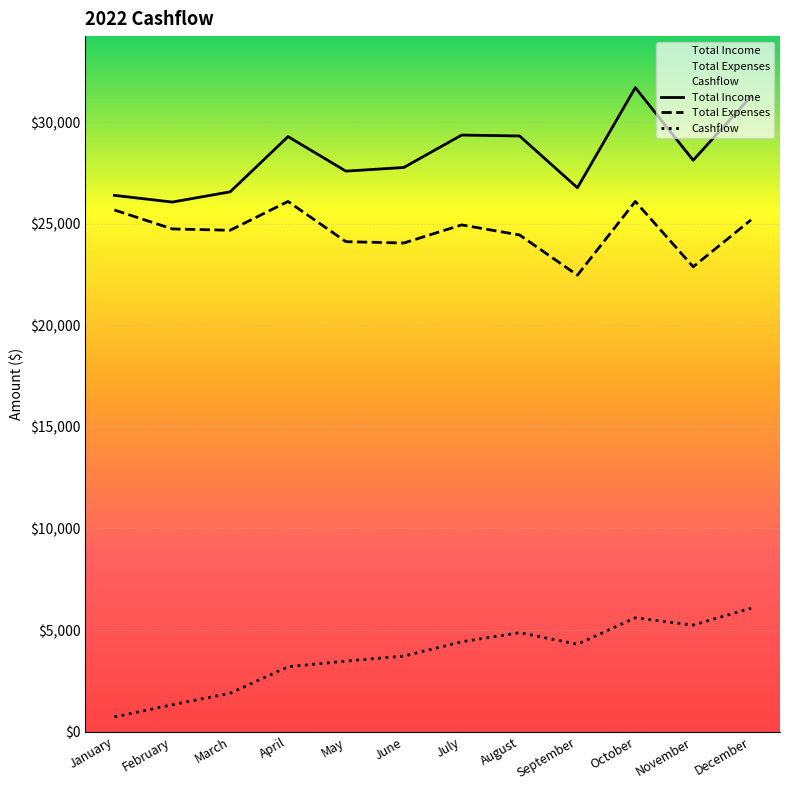

Which category has the highest value across all series?

October